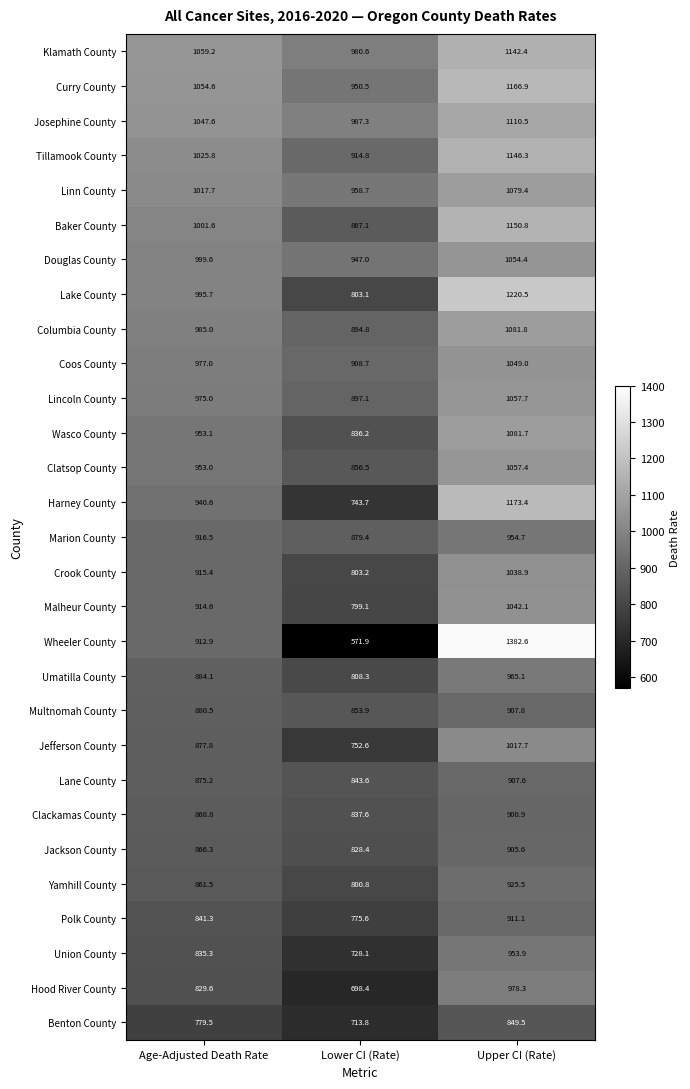

What is the sum of all Wasco County values?

2871.0